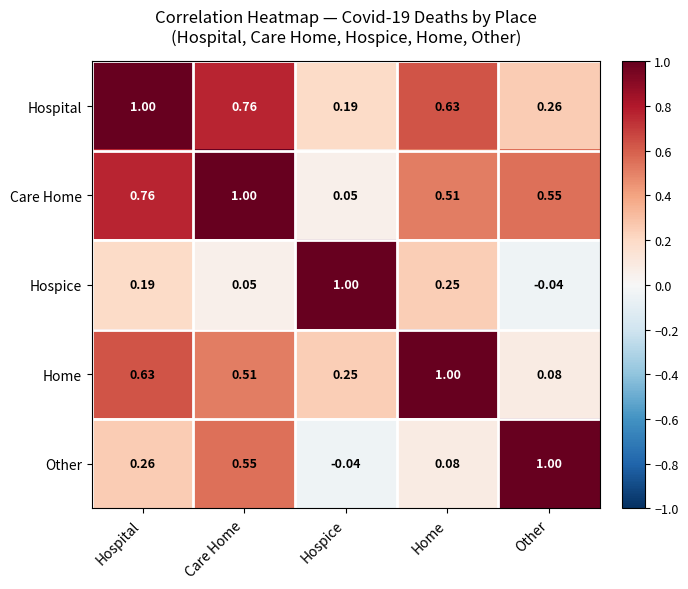

How many distinct data groups are displayed?

5